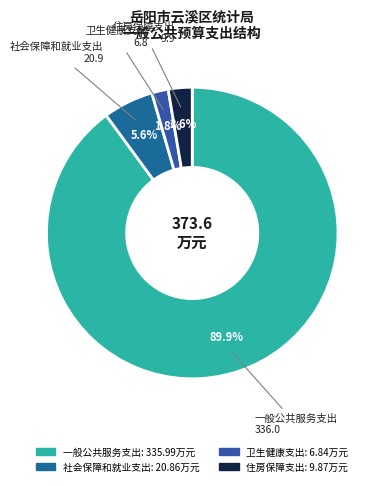

Count the number of slices in the pie.

4